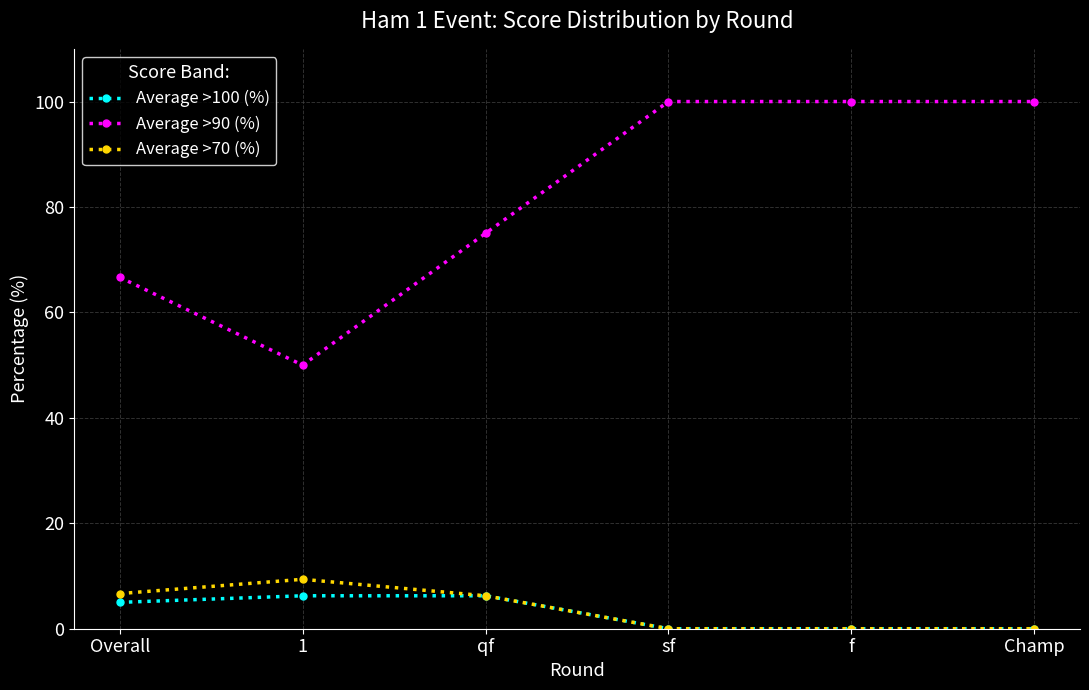

Does the chart have visible grid lines?

Yes